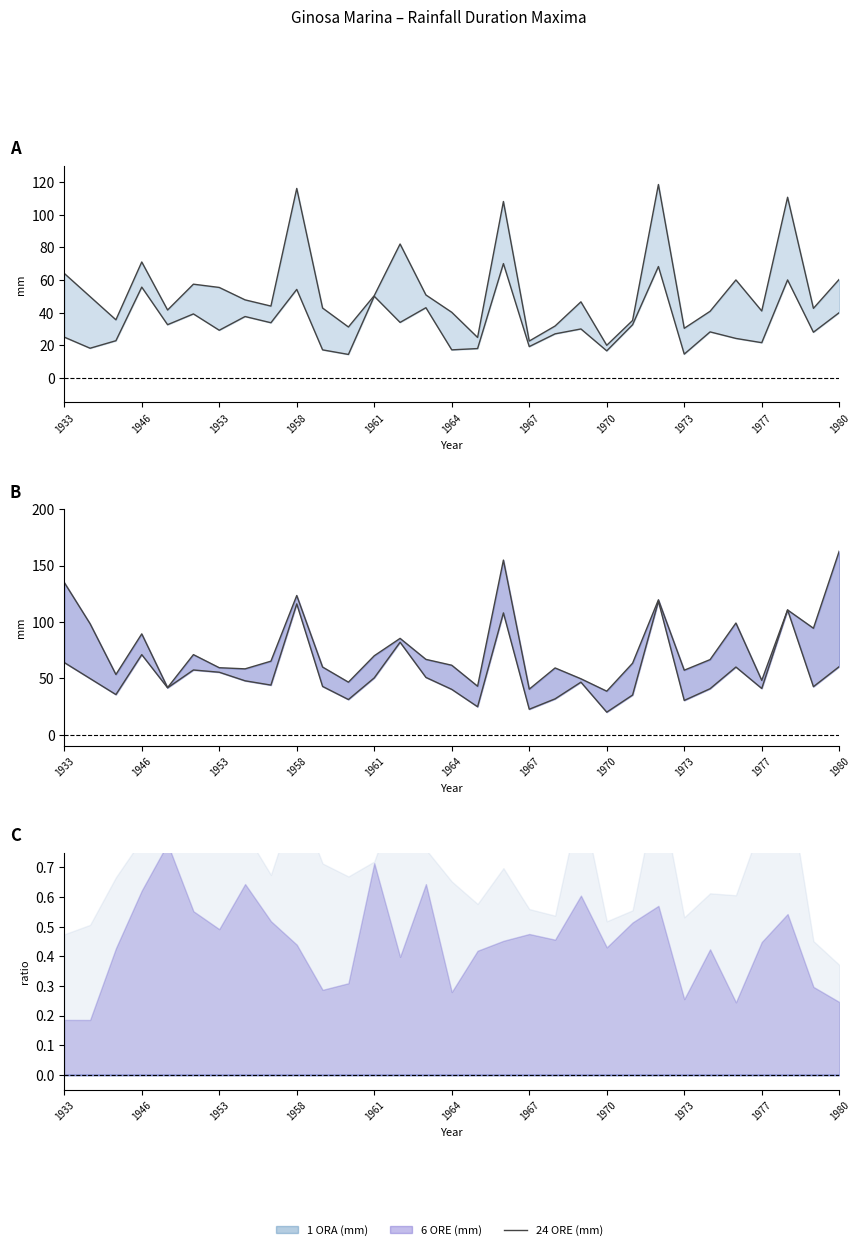

In 1 ORA (mm), how many points are higher than both neighbors (excluding endpoints)?

11